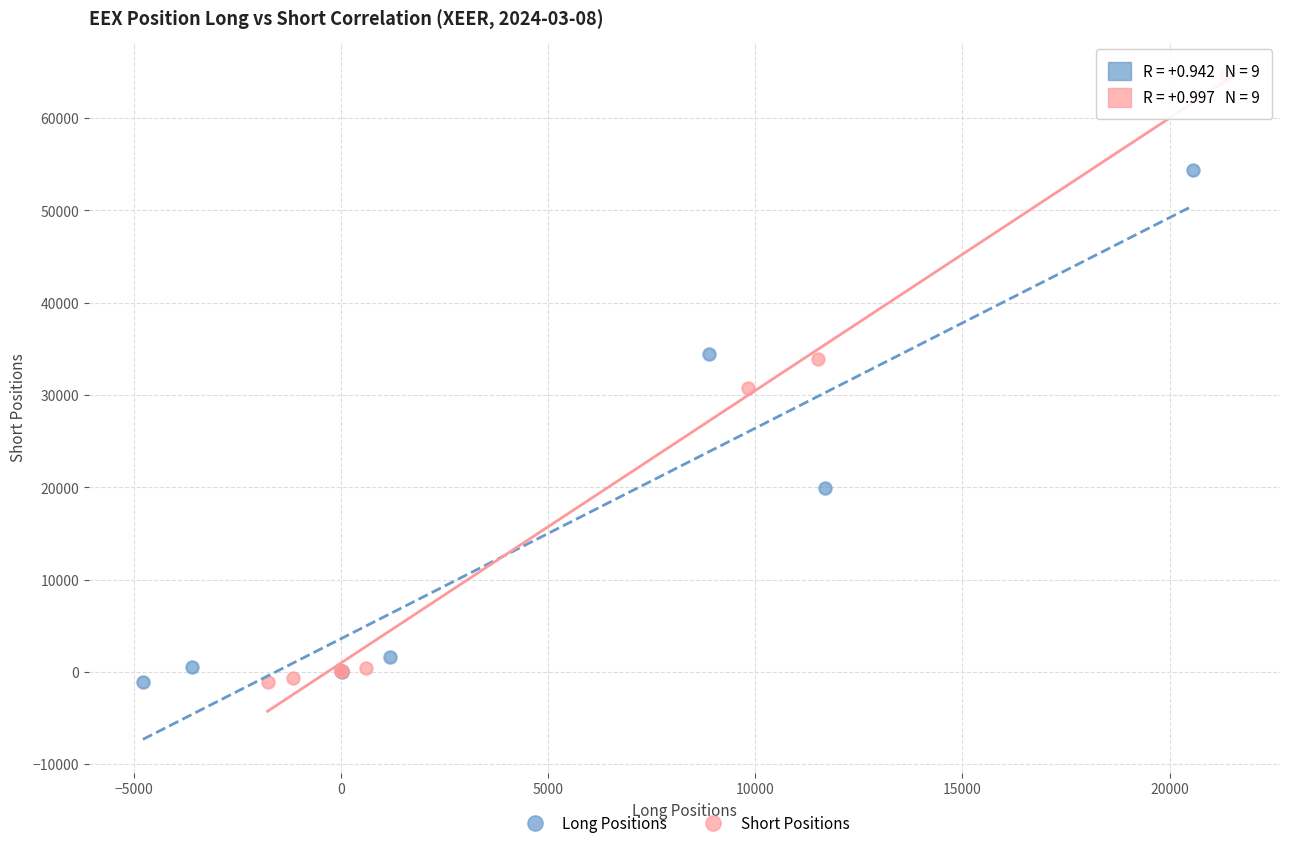

Which series has the largest Y range (max minus min)?

Short Positions